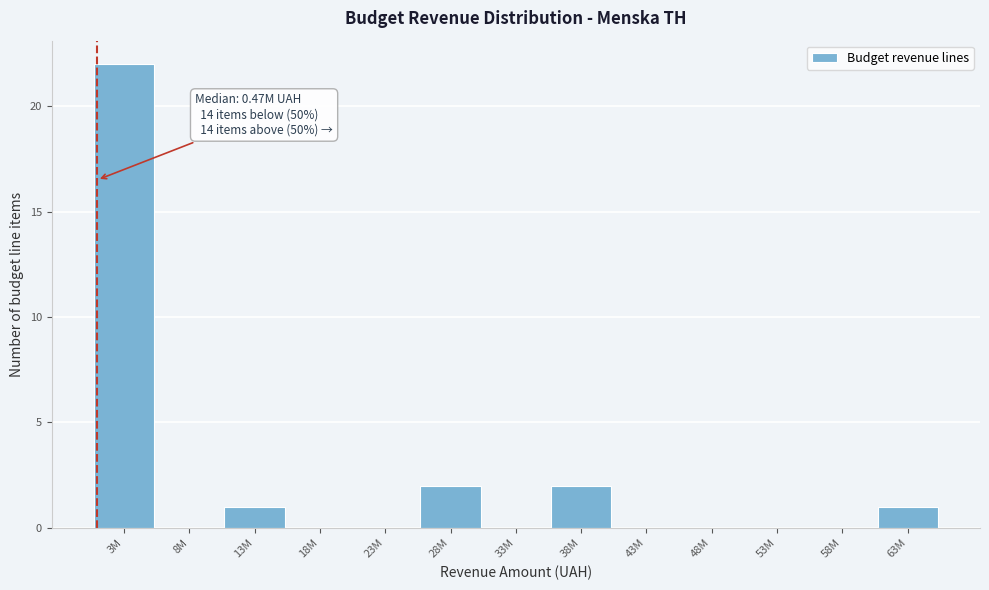

Reading left to right, transcribe all the data shown in this chart.

3M=22	8M=0	13M=1	18M=0	23M=0	28M=2	33M=0	38M=2	43M=0	48M=0	53M=0	58M=0	63M=1